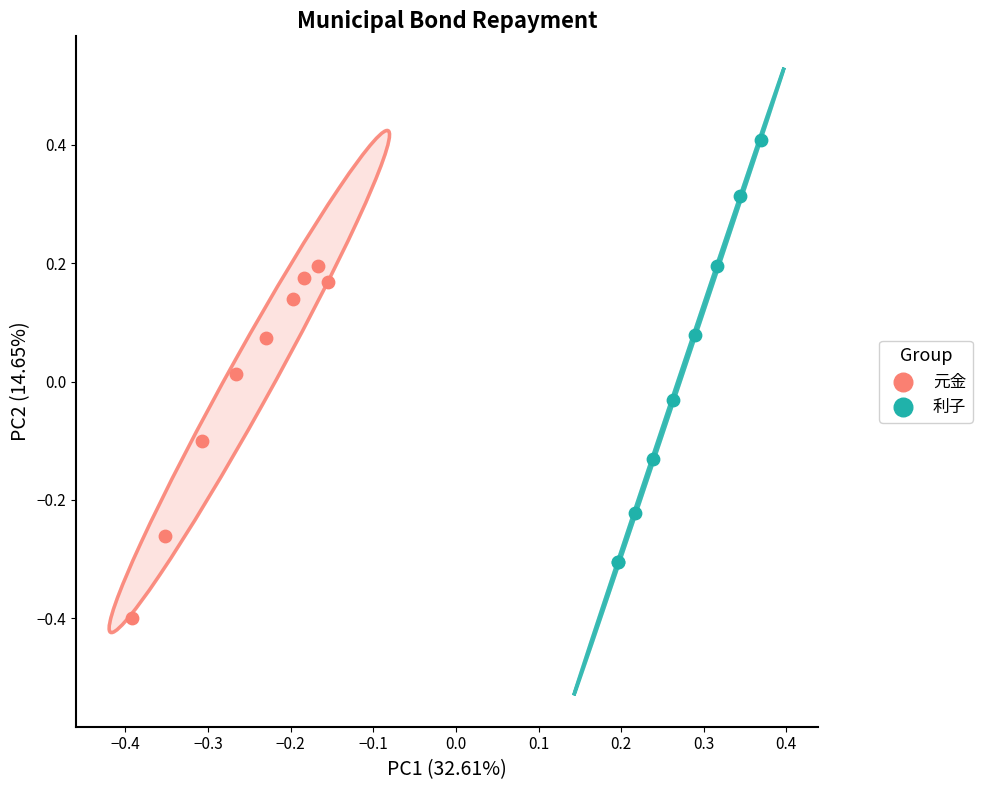

Which series has the widest spread of Y values?

利子